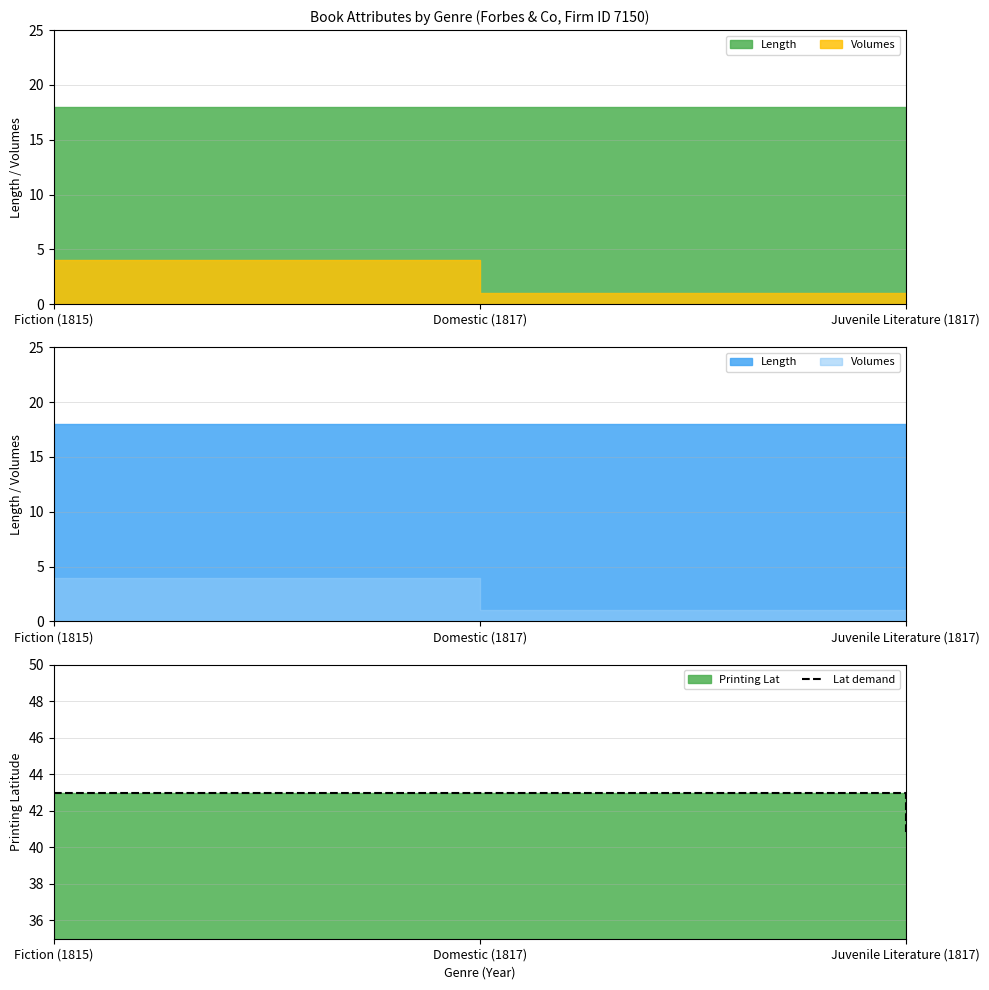

What is the sum of all values?

126.7